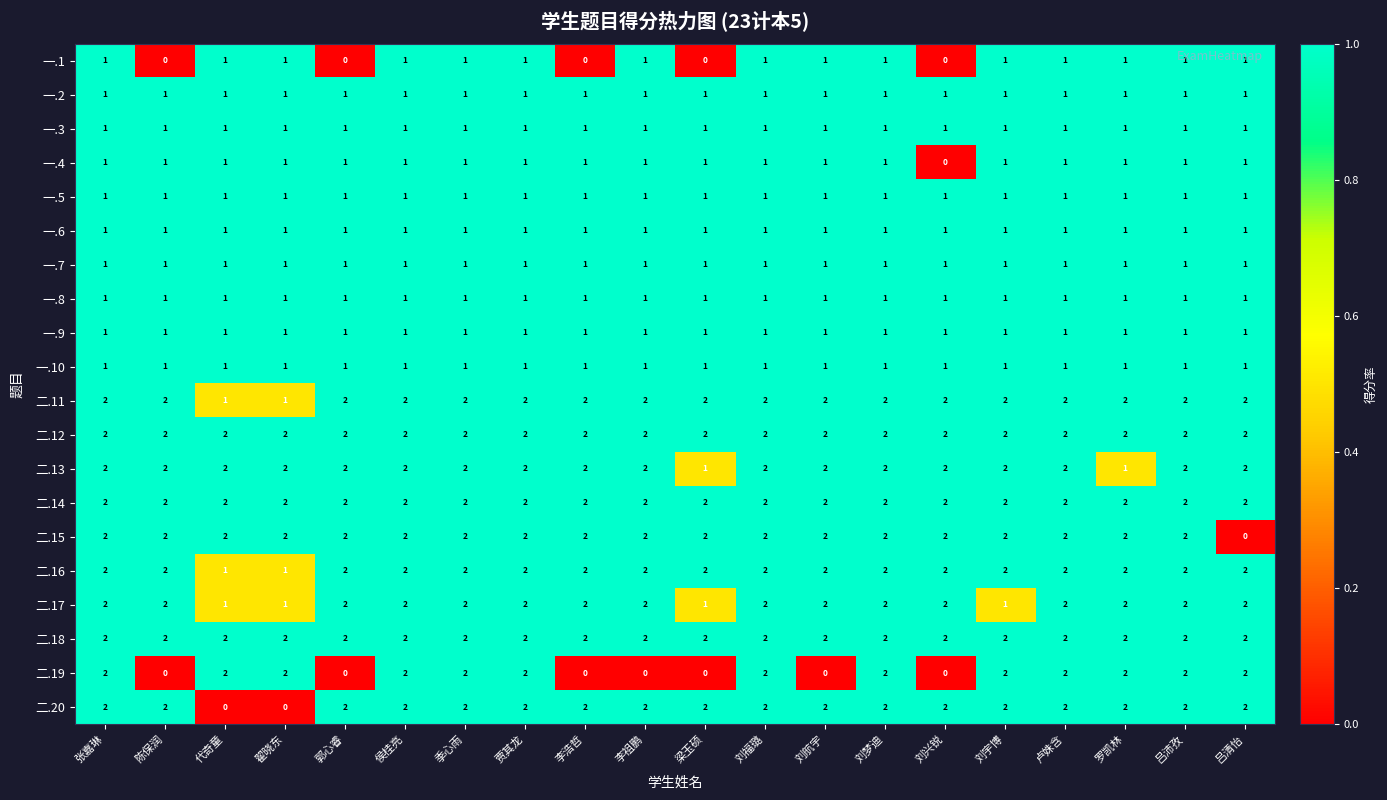

What is the total value across all series at 刘梦迪?

30